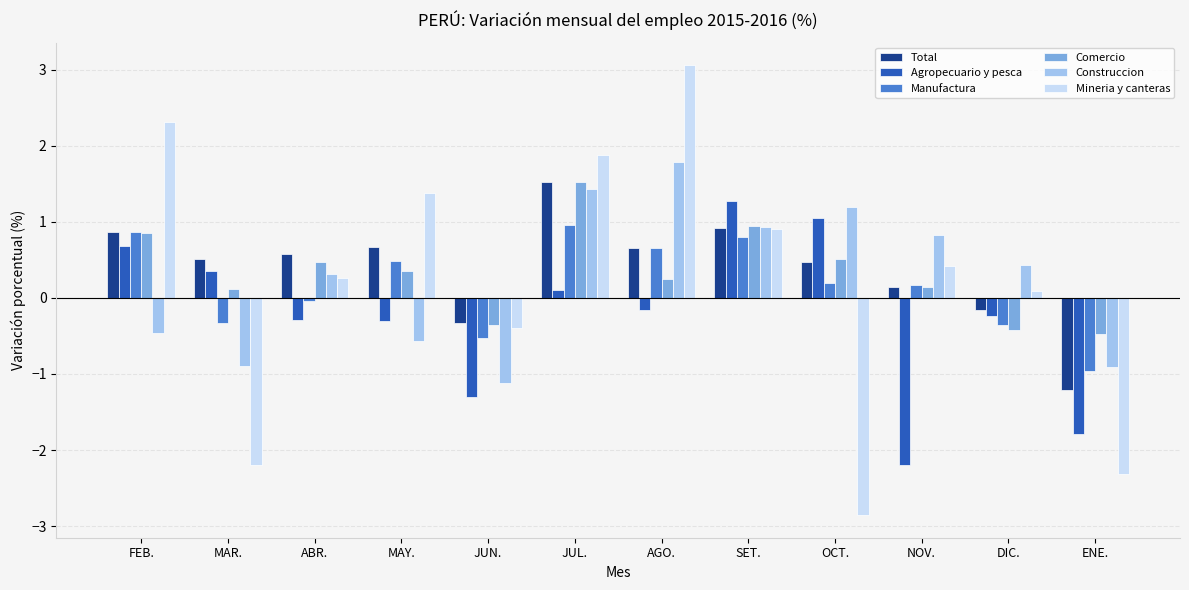

The Agropecuario y pesca series shows -1.8 at ENE.. True or false?

True